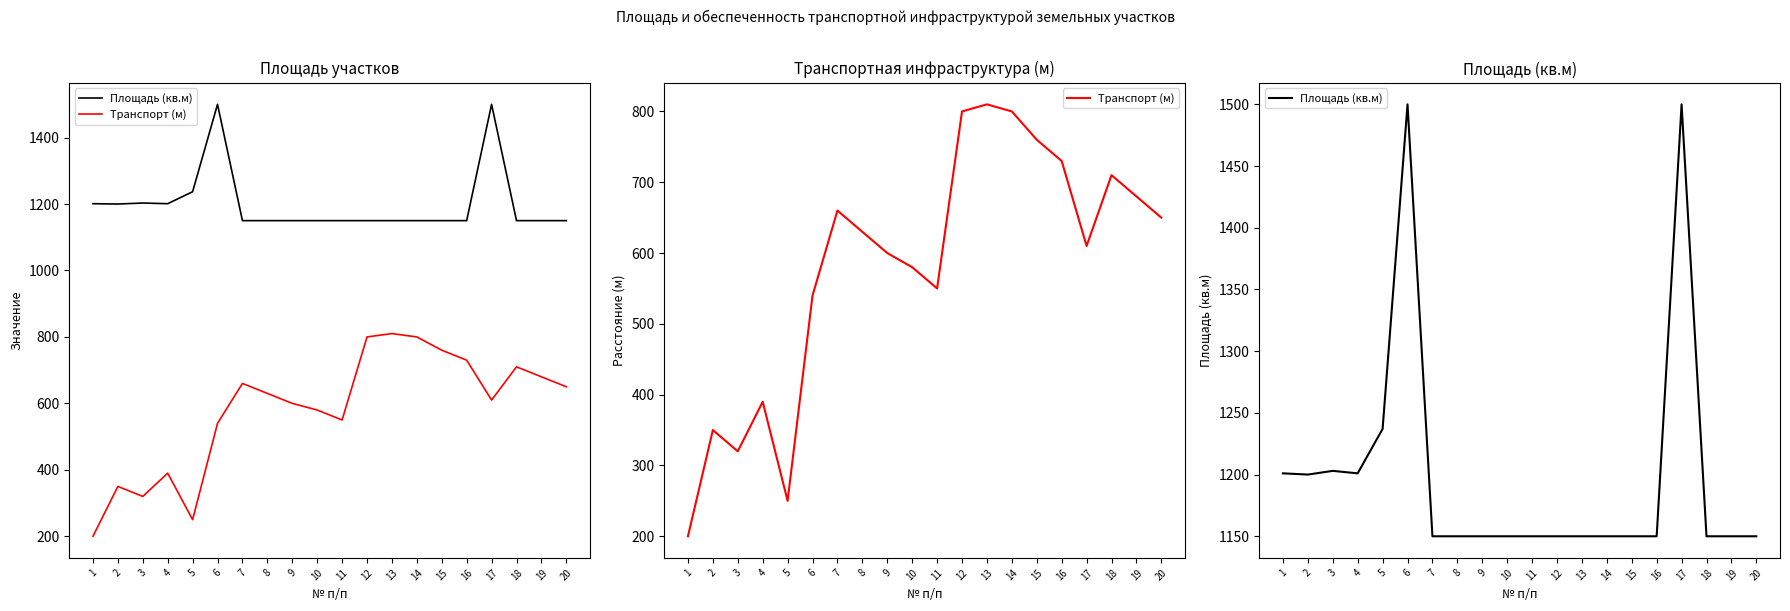

The value of Транспорт (м) at 10 is 936. True or false?

False